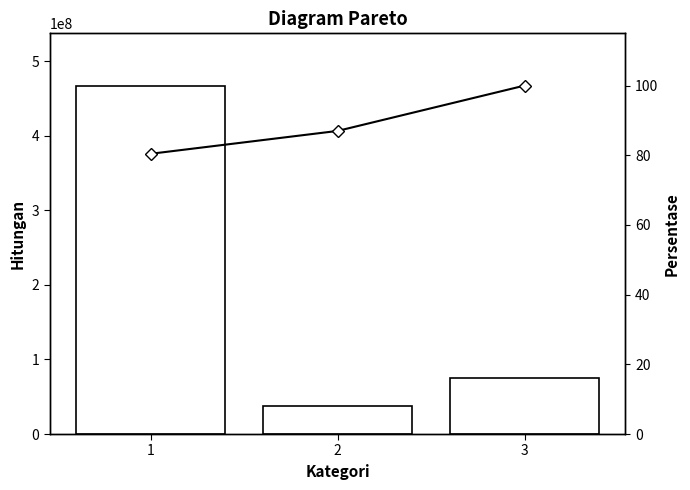

Reading left to right, list all the values displayed in this chart.

Key: 1=467056121.0	2=38103246.0	3=75542075.0
Cumulative %: 1=80.4	2=87.0	3=100.0